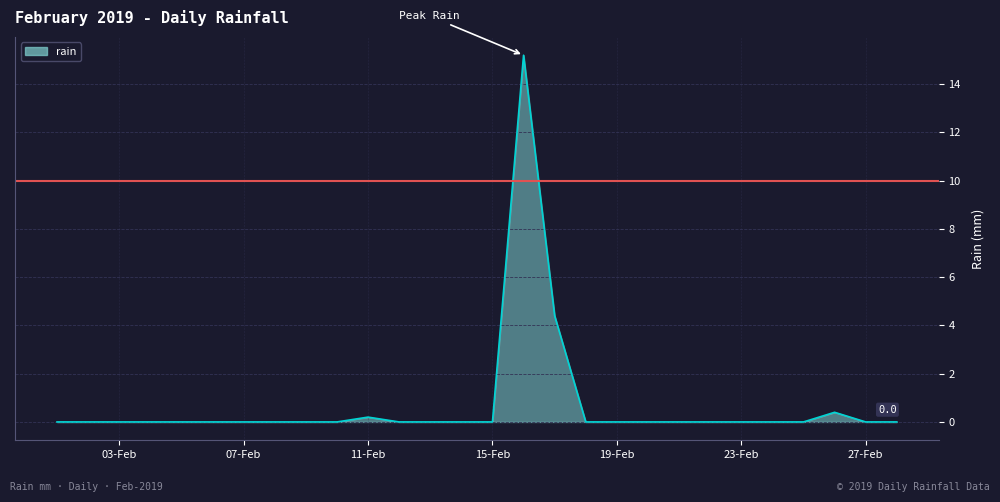

What is the greatest value displayed?

15.2